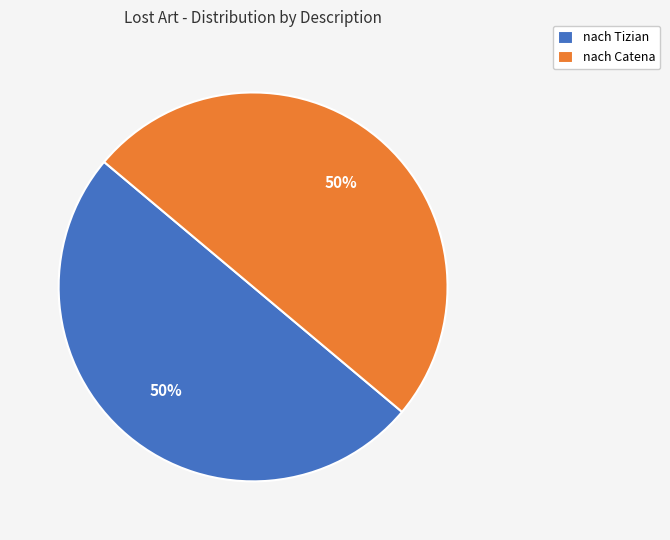

To the nearest percent, what is the average slice percentage?

50%